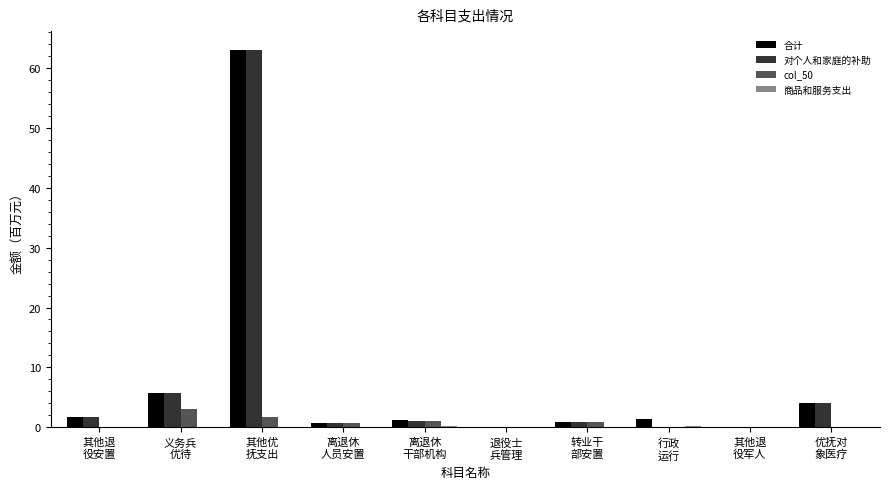

What is the sum of all 对个人和家庭的补助 values?

77.2